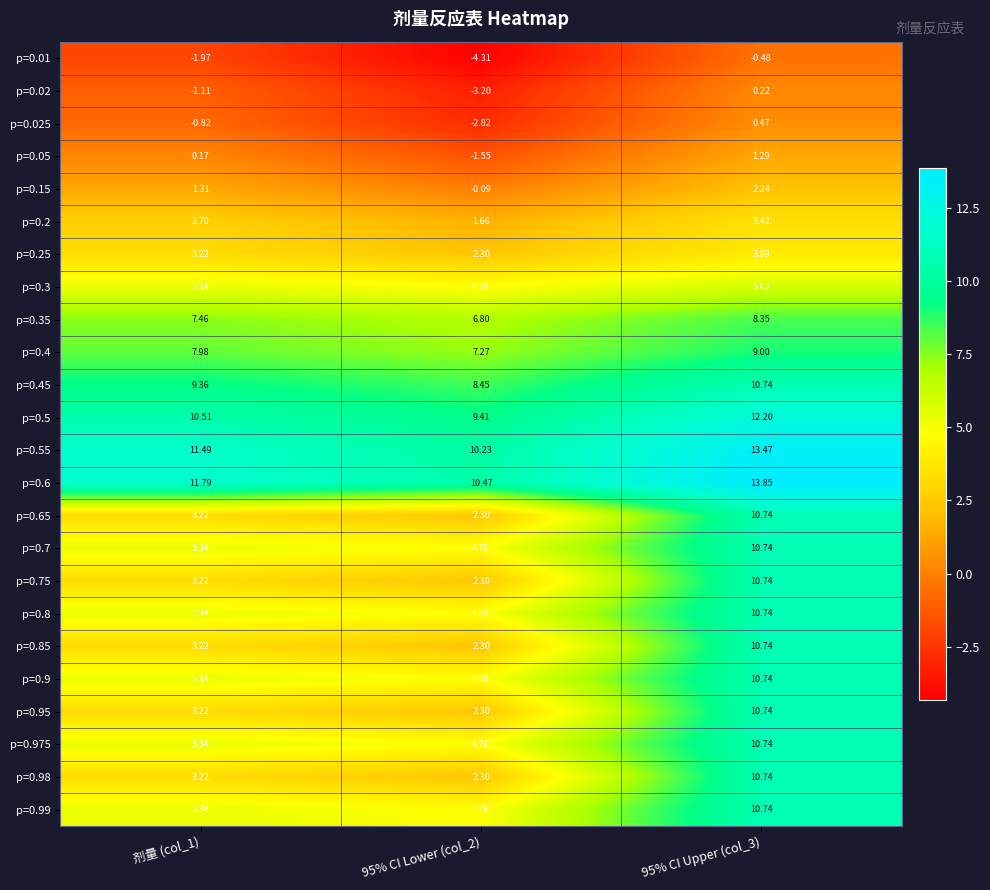

What is the smallest value displayed?

-4.3